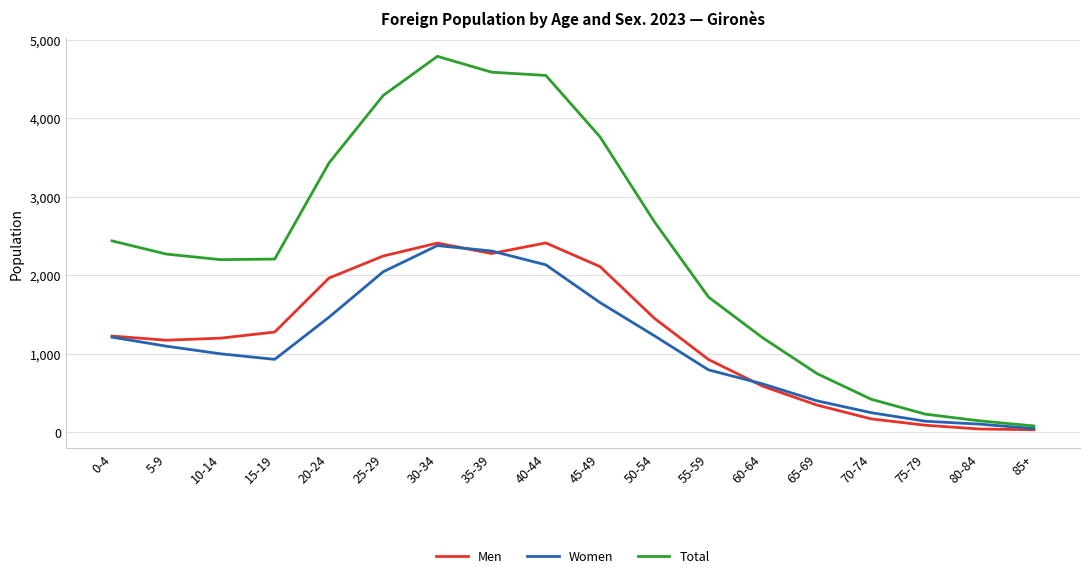

Which series changed the most between 5-9 and 75-79?

Total